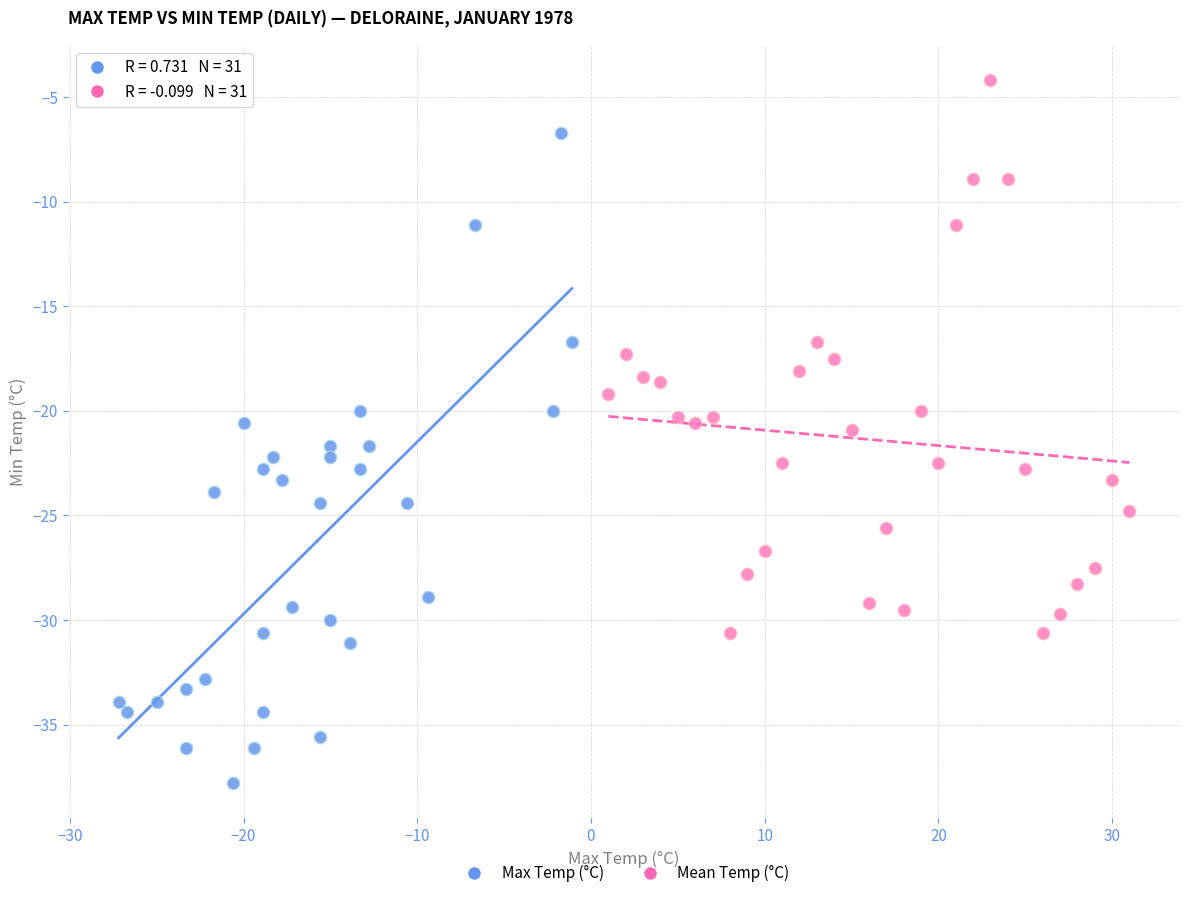

Which series contains the highest Y value?

Mean Temp (°C)